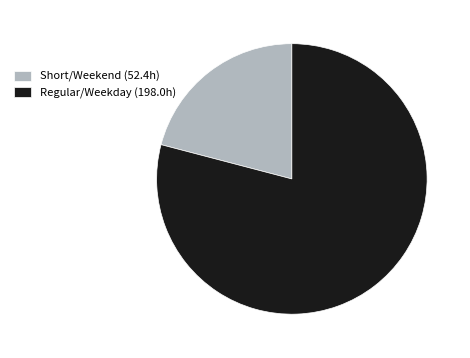

The Short/Weekend (52.4h) slice represents 21% of the pie. True or false?

True